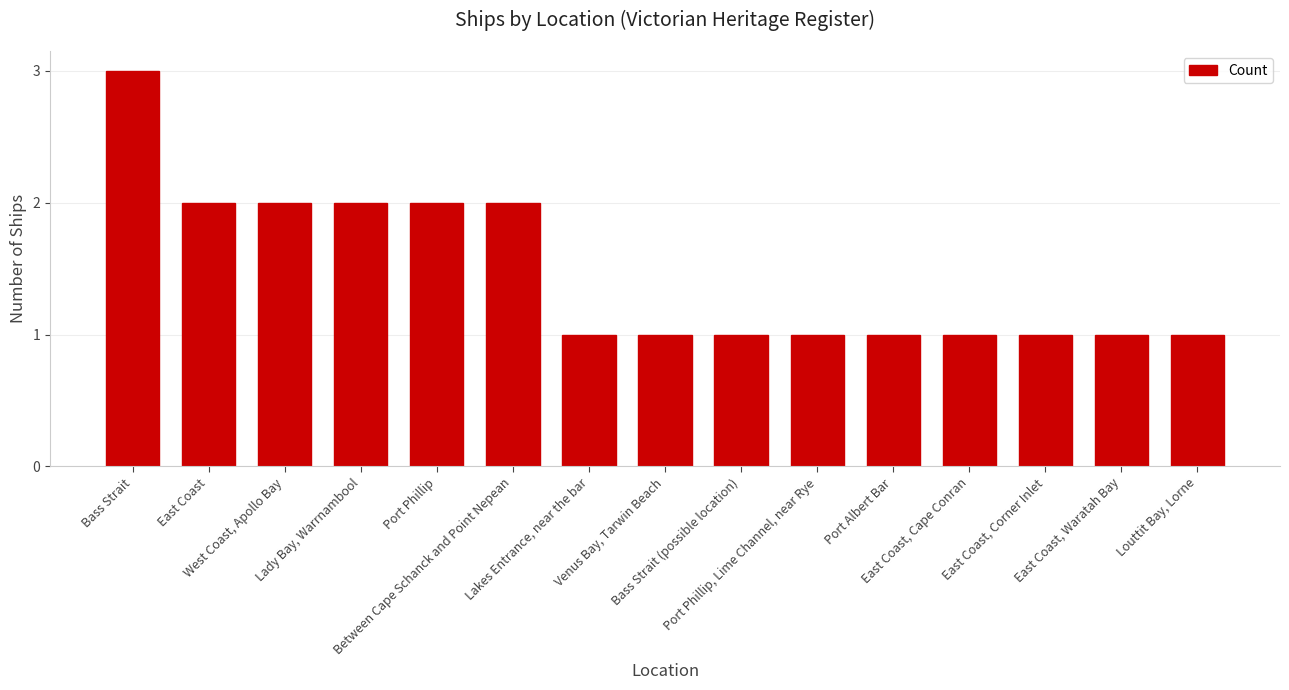

The value at Bass Strait is 5. True or false?

False